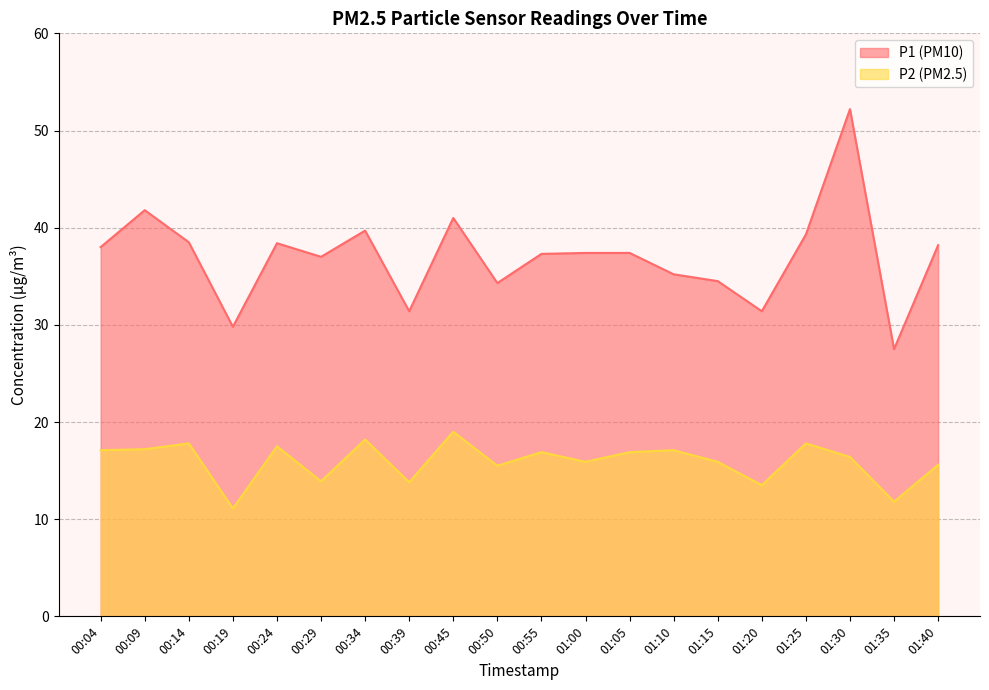

Does the chart display data point markers on the line(s)?

No